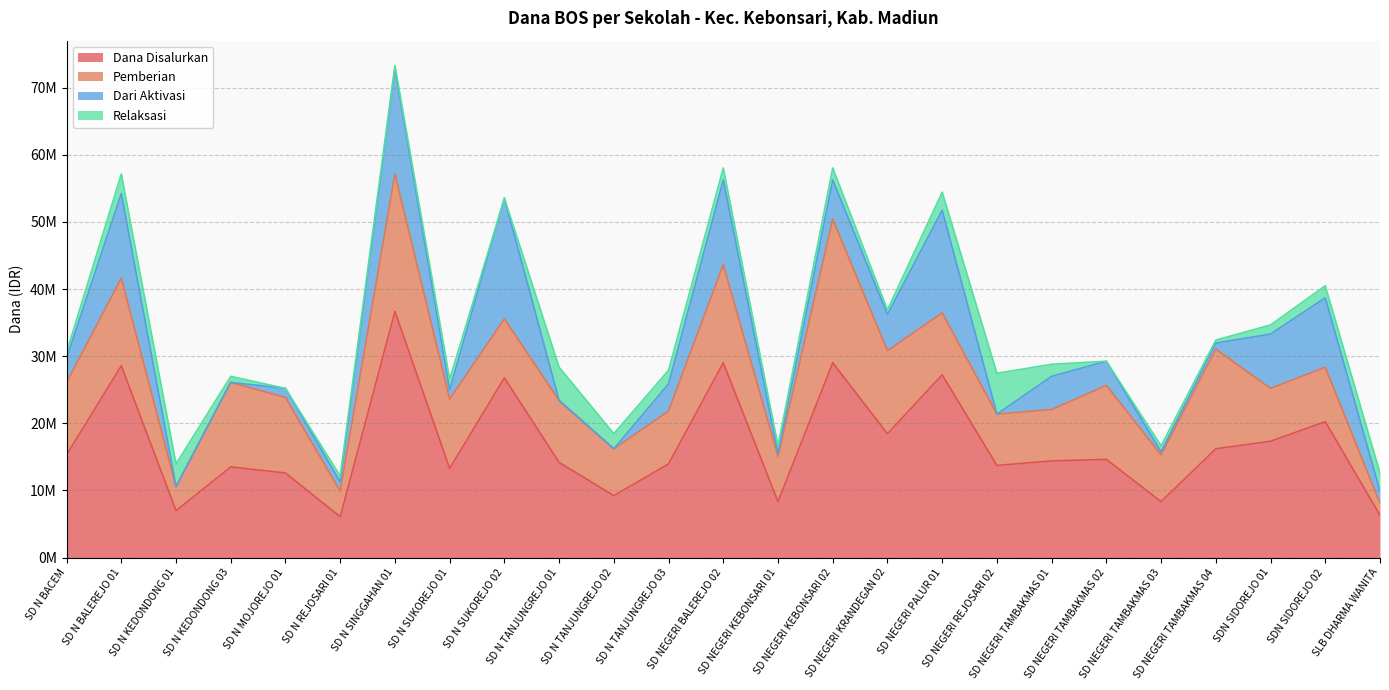

Rank the categories by Relaksasi value from lowest to highest.

SD N MOJOREJO 01, SD N SUKOREJO 02, SD NEGERI TAMBAKMAS 02, SD N SINGGAHAN 01, SD NEGERI TAMBAKMAS 04, SD NEGERI KRANDEGAN 02, SD N BACEM, SD N KEDONDONG 03, SD N REJOSARI 01, SD NEGERI TAMBAKMAS 03, SD NEGERI KEBONSARI 01, SDN SIDOREJO 01, SD N SUKOREJO 01, SD NEGERI BALEREJO 02, SD NEGERI KEBONSARI 02, SD NEGERI TAMBAKMAS 01, SDN SIDOREJO 02, SD N TANJUNGREJO 03, SD N TANJUNGREJO 02, SD NEGERI PALUR 01, SLB DHARMA WANITA, SD N BALEREJO 01, SD N KEDONDONG 01, SD N TANJUNGREJO 01, SD NEGERI REJOSARI 02